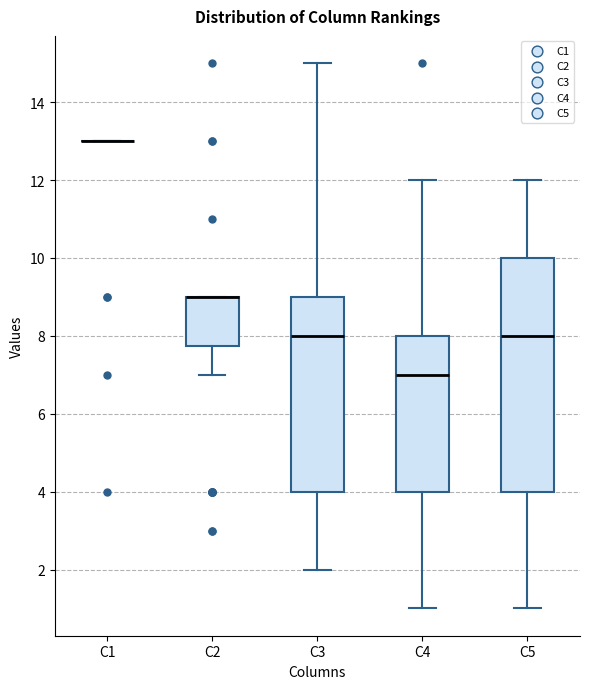

Where does the lower whisker of the box for C5 end on the y-axis? The values are not printed on the chart, so give them approximately, as read against the axis.

1.0